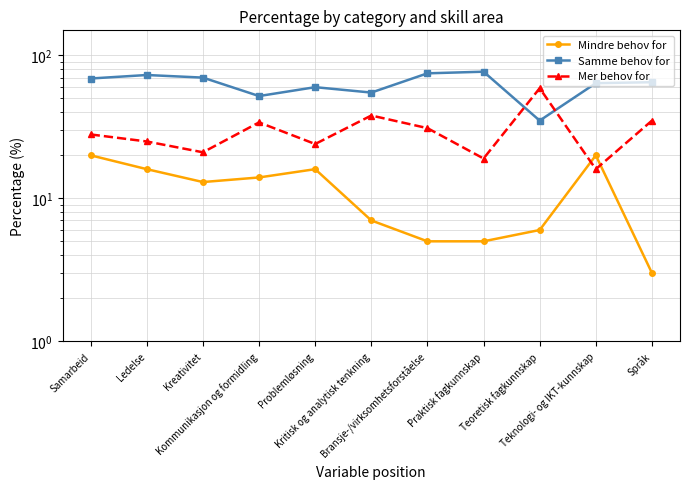

True or false: Mindre behov for and Samme behov for intersect in this chart.

False